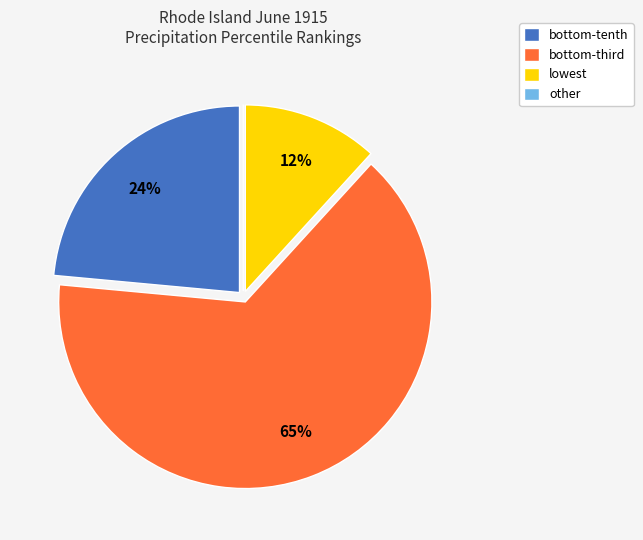

True or false: lowest accounts for 12% of the total.

True